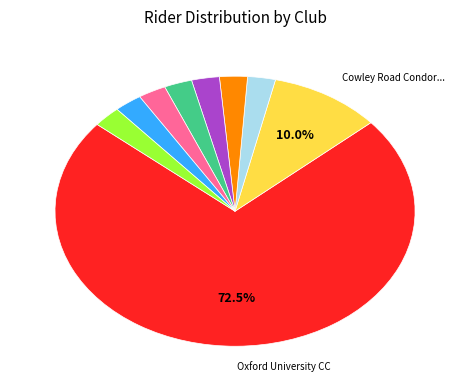

Is there any slice that represents more than half of the pie?

Yes